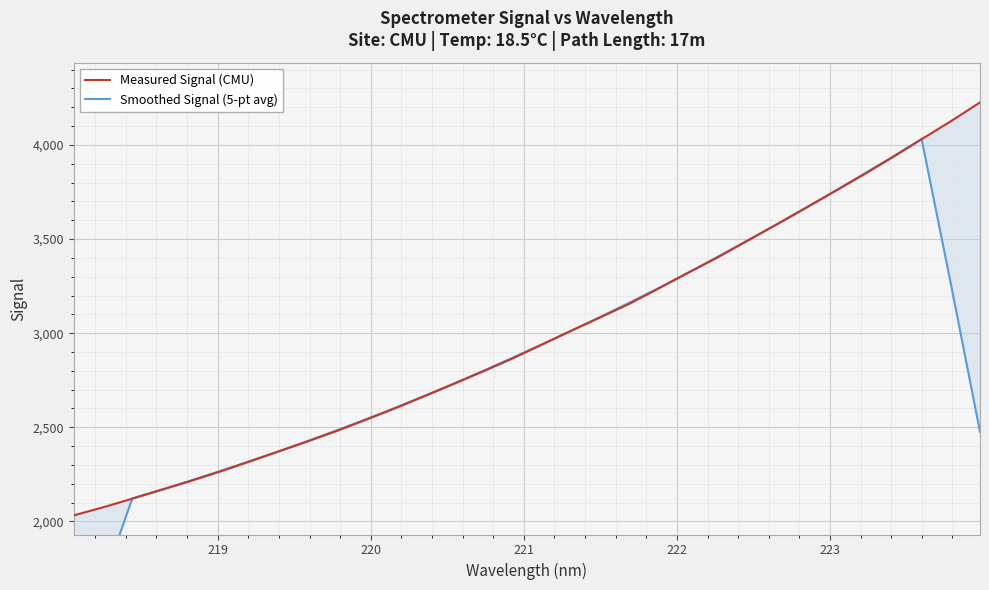

Reading left to right, list all the values displayed in this chart.

Measured Signal (CMU): 2032.5	2075.3	2121.1	2168.4	2215.3	2265.2	2318.2	2372.0	2425.9	2481.6	2541.2	2602.2	2666.4	2731.7	2797.5	2865.8	2939.3	3012.9	3084.0	3156.3	3237.6	3320.4	3401.0	3487.7	3573.9	3661.8	3751.0	3840.8	3933.6	4030.1	4125.2	4225.2
Smoothed Signal (5-pt avg): 1245.8	1679.5	2122.5	2169.1	2217.7	2267.8	2319.3	2372.6	2427.8	2484.5	2543.4	2604.6	2667.8	2732.7	2800.1	2869.4	2939.9	3011.6	3086.0	3162.2	3239.9	3320.6	3404.1	3489.0	3575.1	3663.0	3752.2	3843.5	3936.1	4031.0	3262.8	2476.1